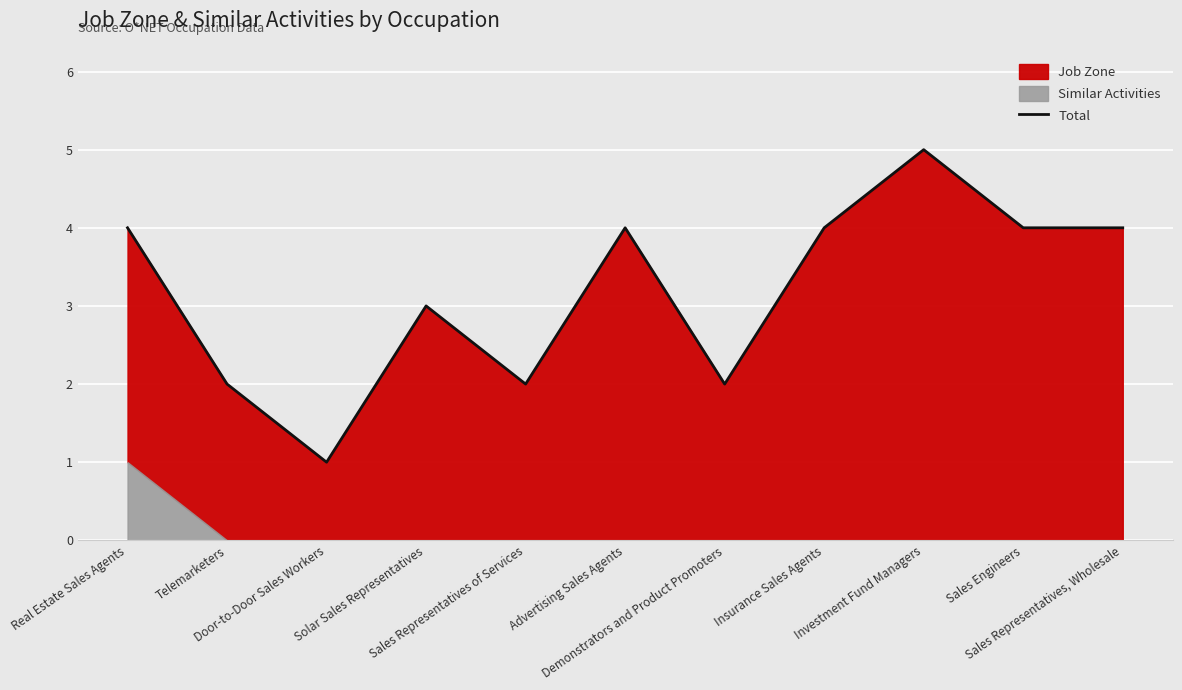

True or false: the data has more than 1 interior local peaks.

True